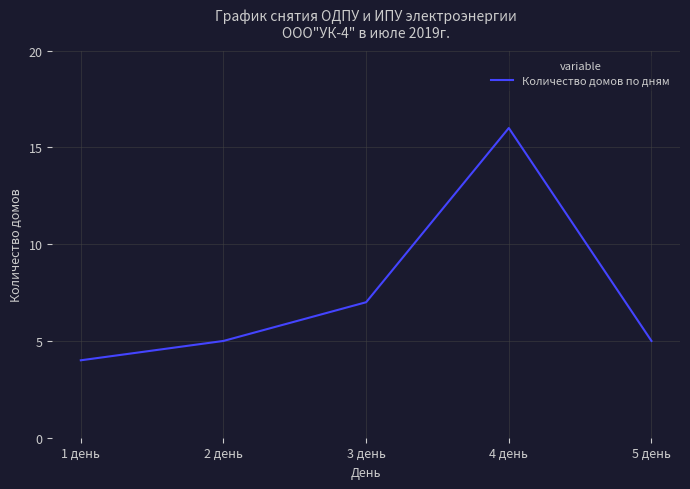

Where is the data nearest to the value 10?

3 день